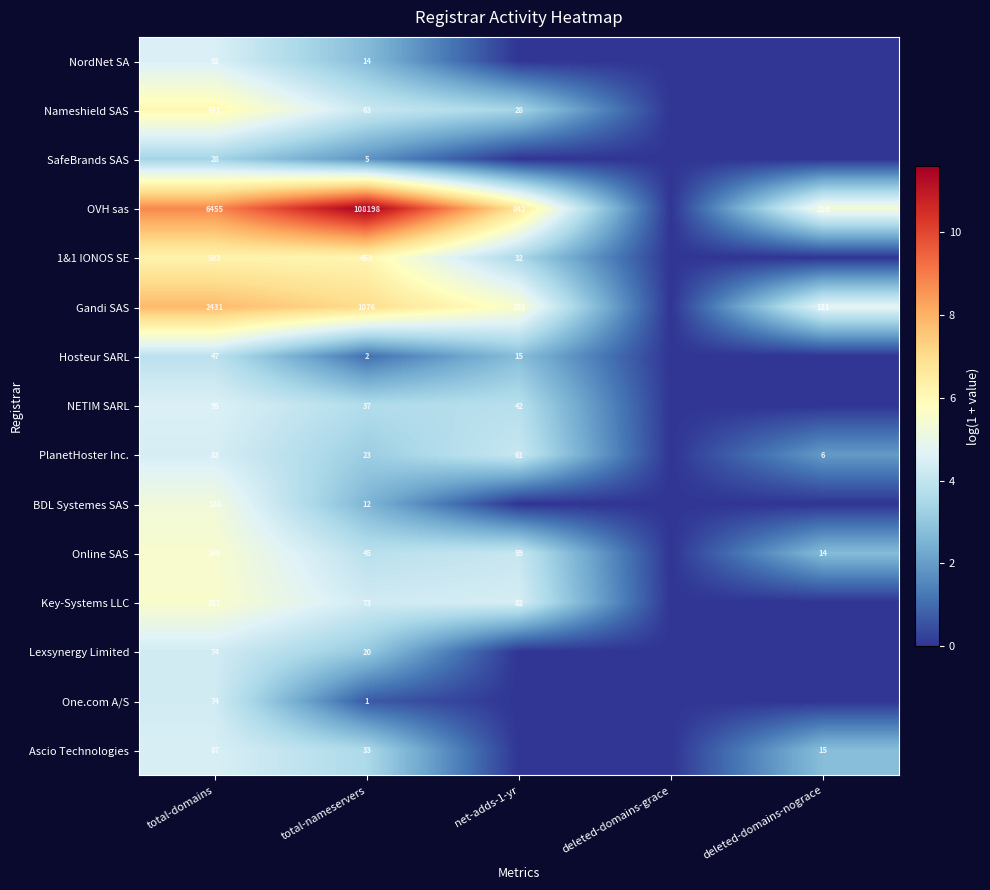

How many categories are shown in the chart?

5